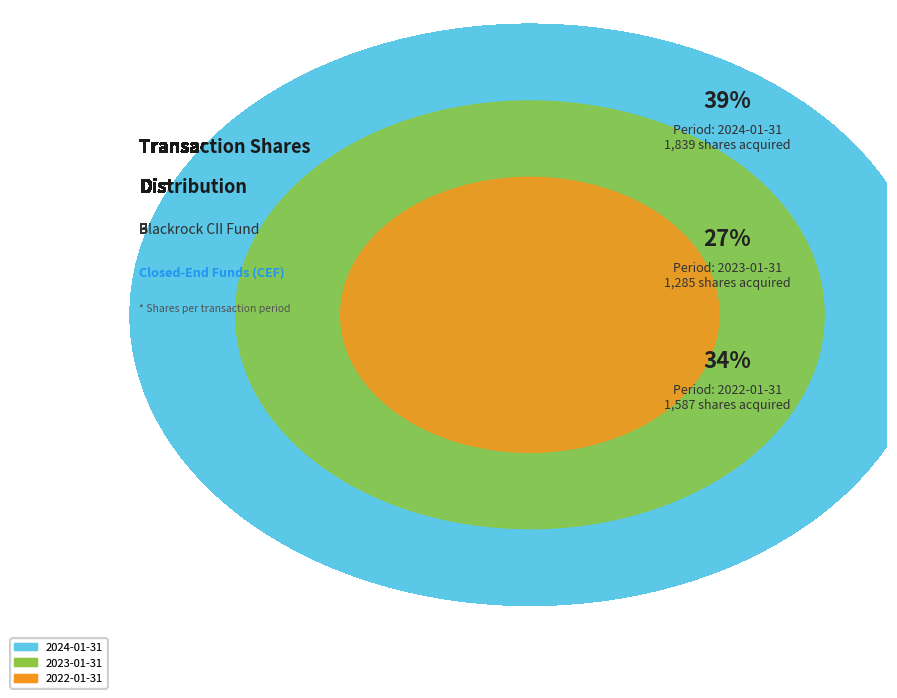

Does any single category account for the majority?

No